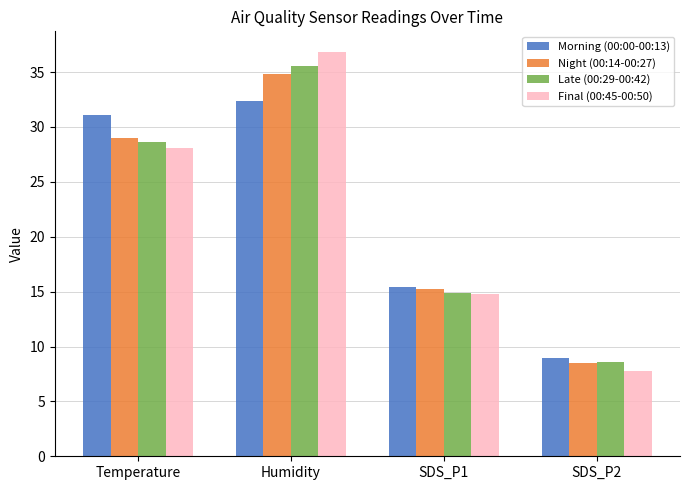

Is it true that Morning (00:00-00:13) equals 31.1 at Temperature?

True